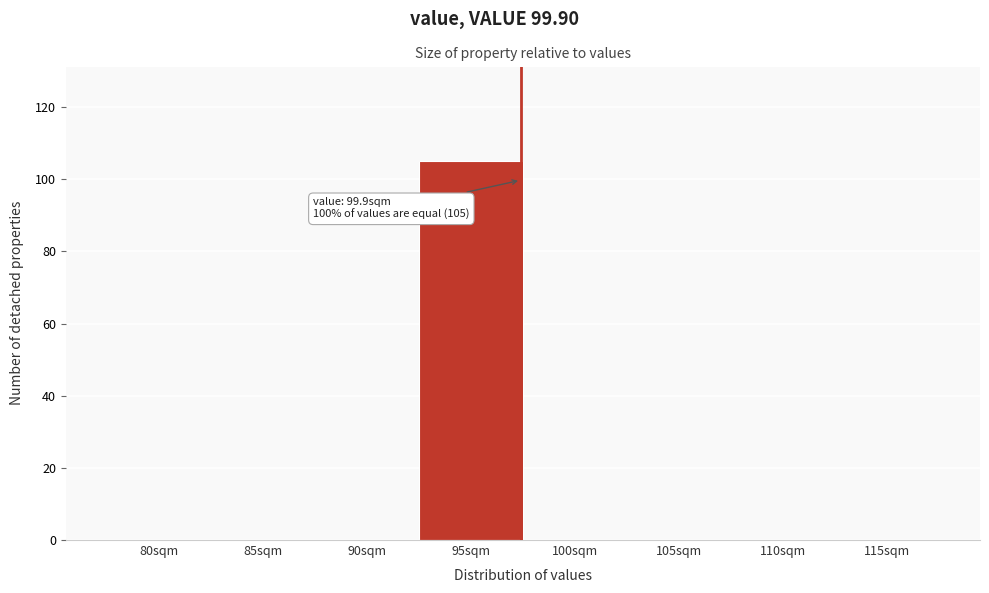

Reading right to left, extract all data points from this chart.

115sqm=0	110sqm=0	105sqm=0	100sqm=0	95sqm=105	90sqm=0	85sqm=0	80sqm=0